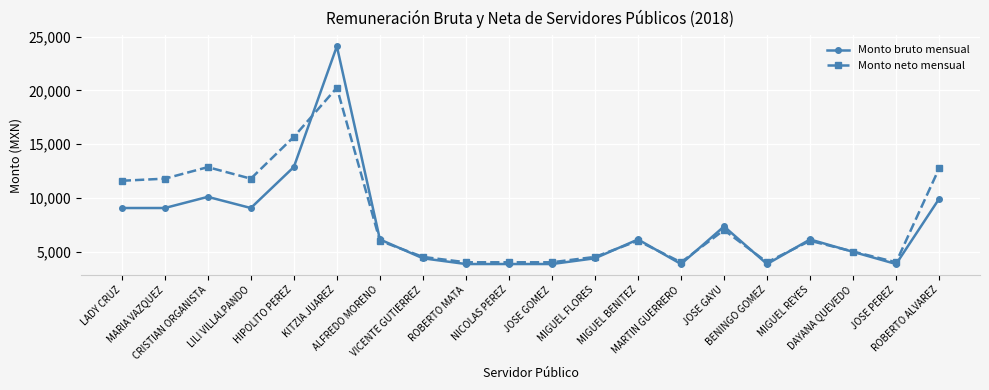

List the series in order of their peak value, highest first.

Monto bruto mensual, Monto neto mensual